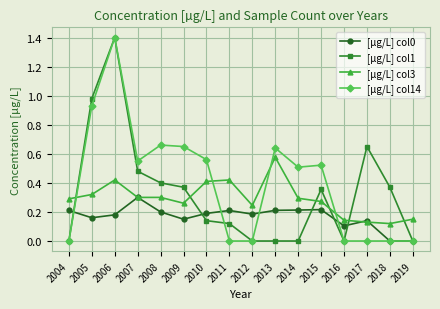

Which series ends up on top after the final intersection of [µg/L] col14 and [µg/L] col3?

[µg/L] col3